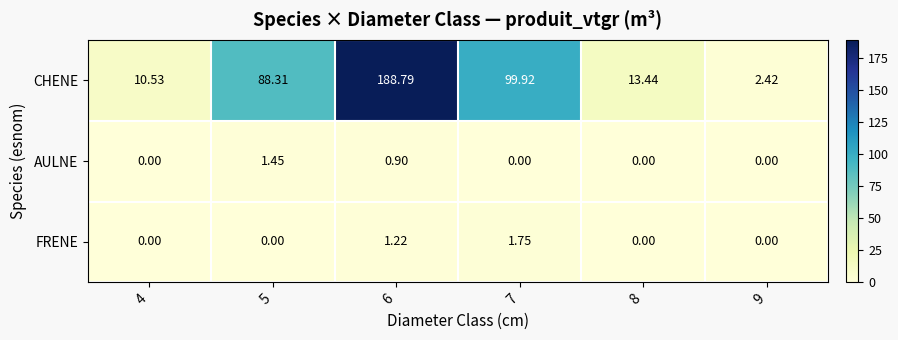

At how many categories does at least one series exceed 151?

1